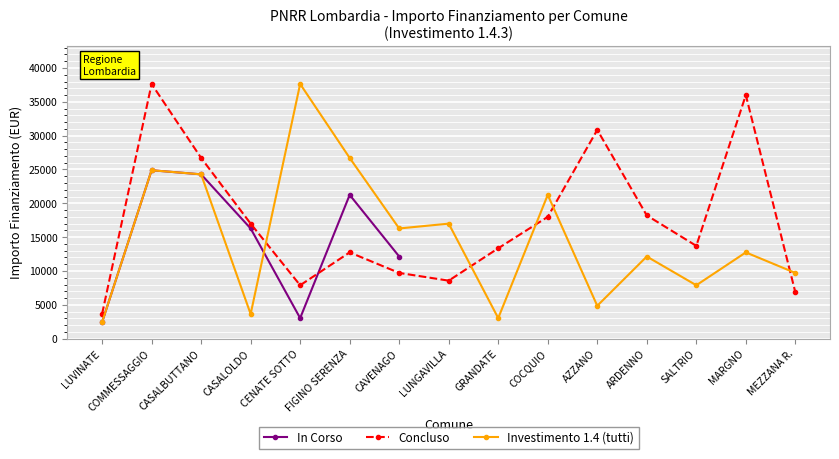

Rank the series by their average value, from lowest to highest.

Investimento 1.4 (tutti), In Corso, Concluso